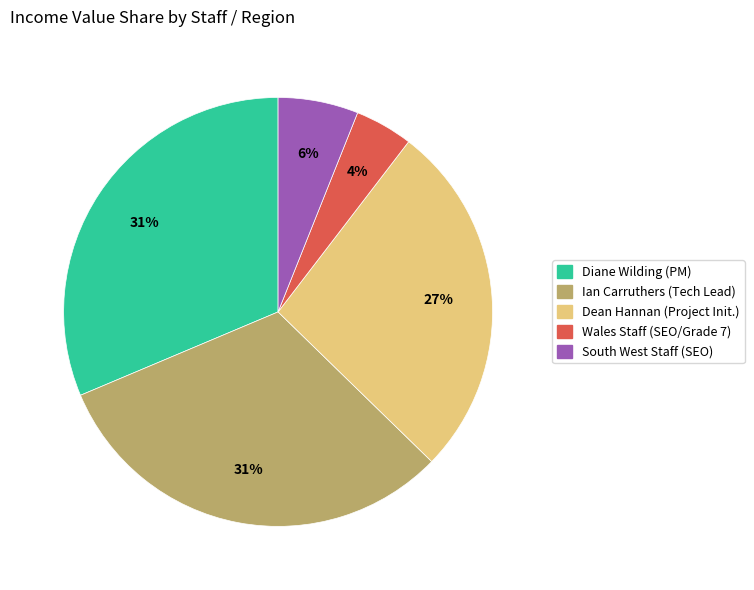

What percentage is the Diane Wilding (PM) slice, to the nearest percent?

31%